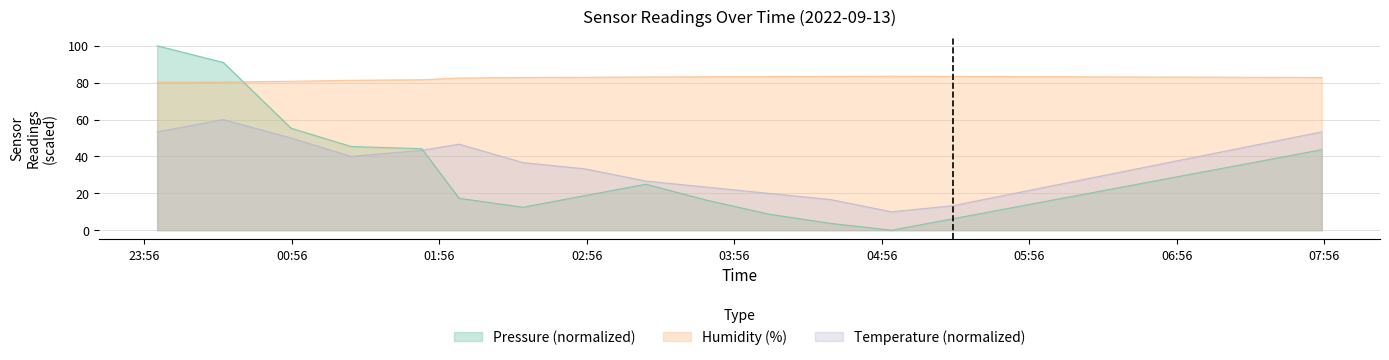

What is the sum of all Humidity values?

1650.7